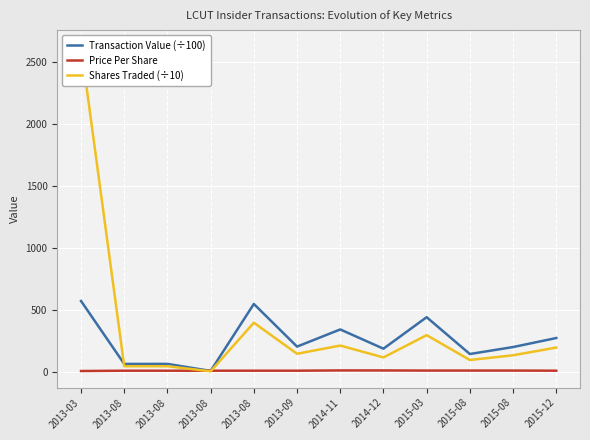

What are all the series names shown in the legend?

Transaction Value (÷100), Price Per Share, Shares Traded (÷10)